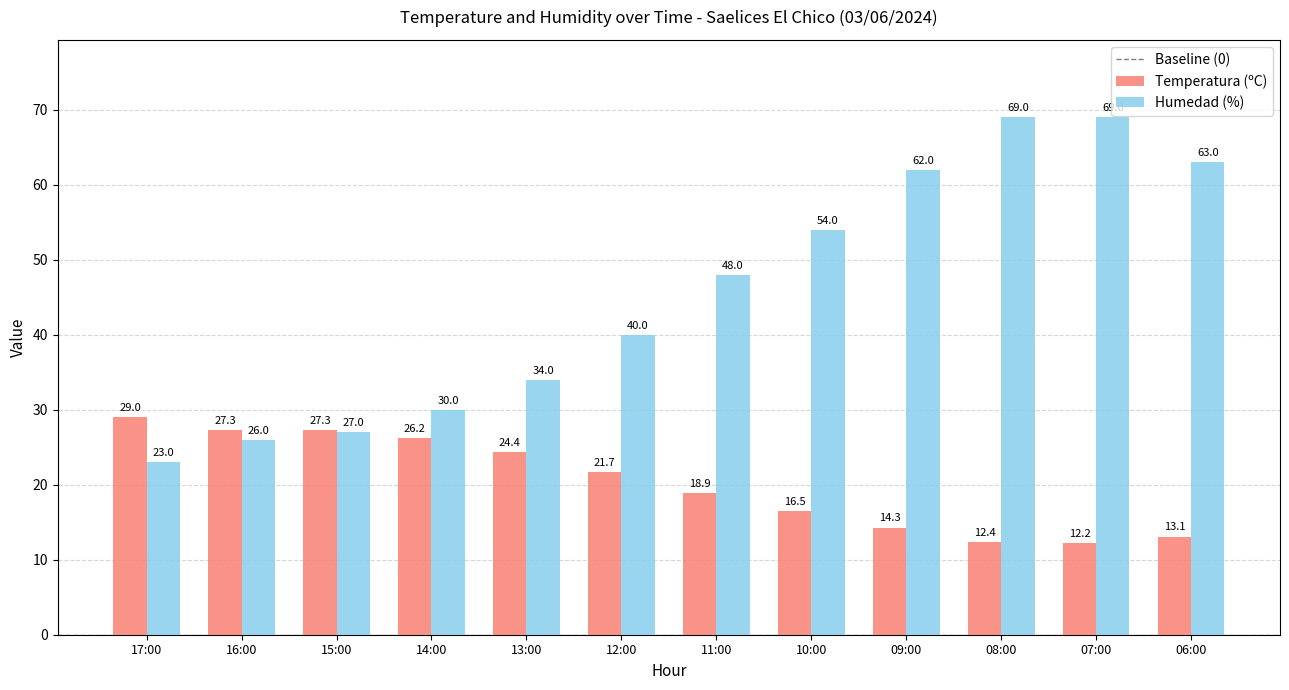

Does the chart contain stacked bars?

No